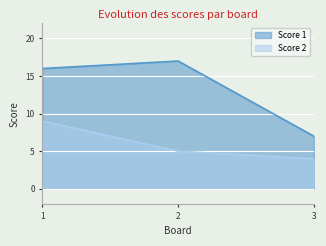

Which series has the widest spread of values?

Score 1